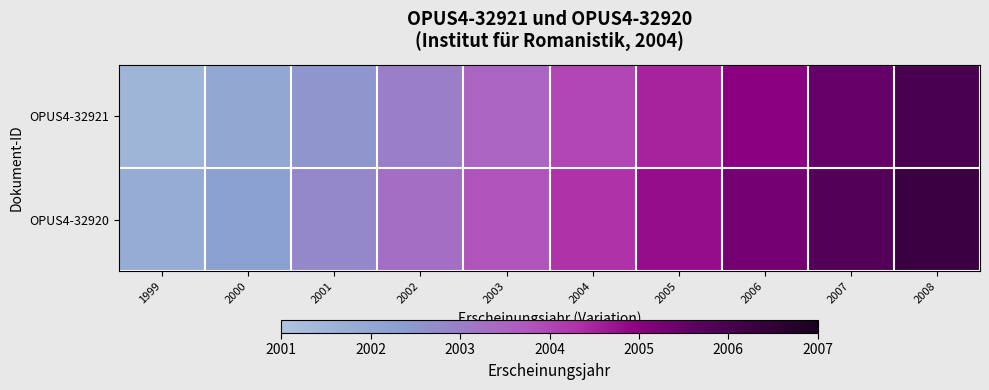

At which category is the sum across all series the highest?

2008